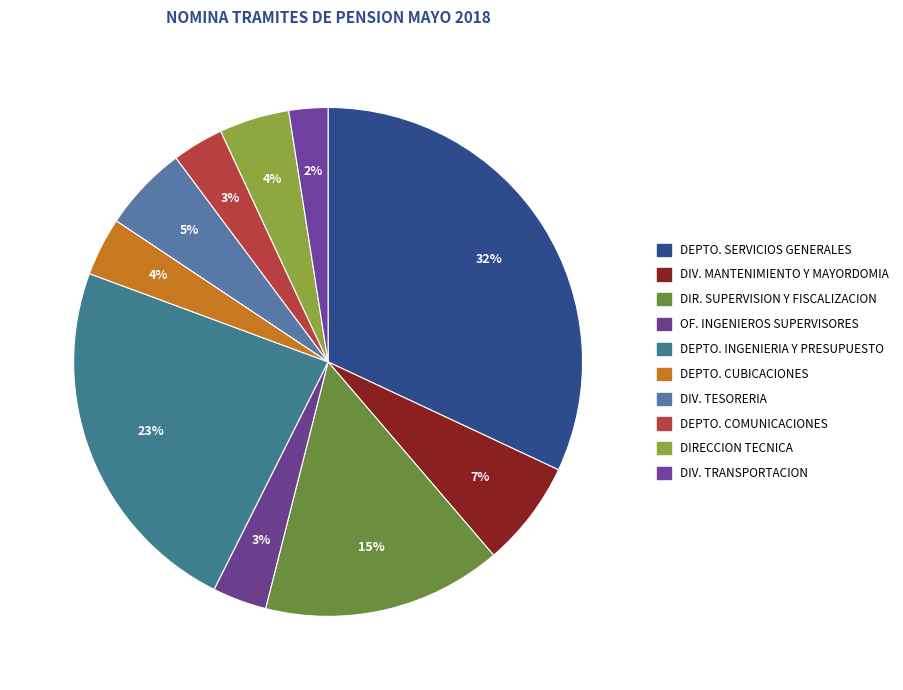

What is the smallest slice in the pie chart?

DIVISION DE TRANSPORTACION